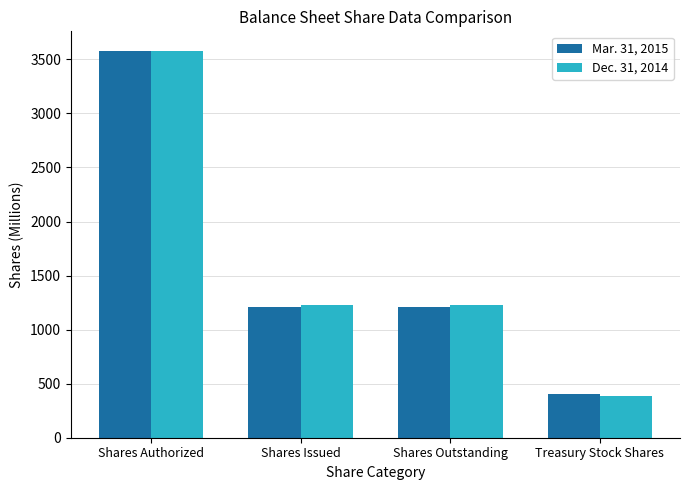

At which label does Mar. 31, 2015 first exceed 1210?

Shares Authorized